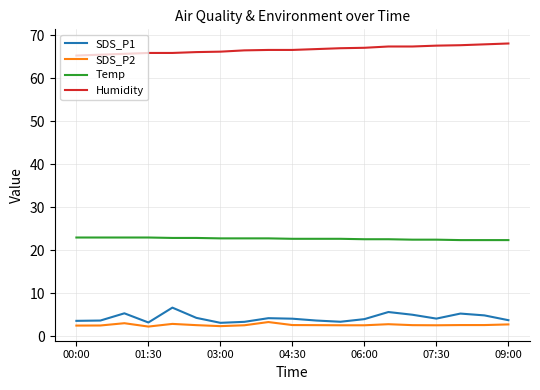

True or false: Humidity and Temp intersect in this chart.

False